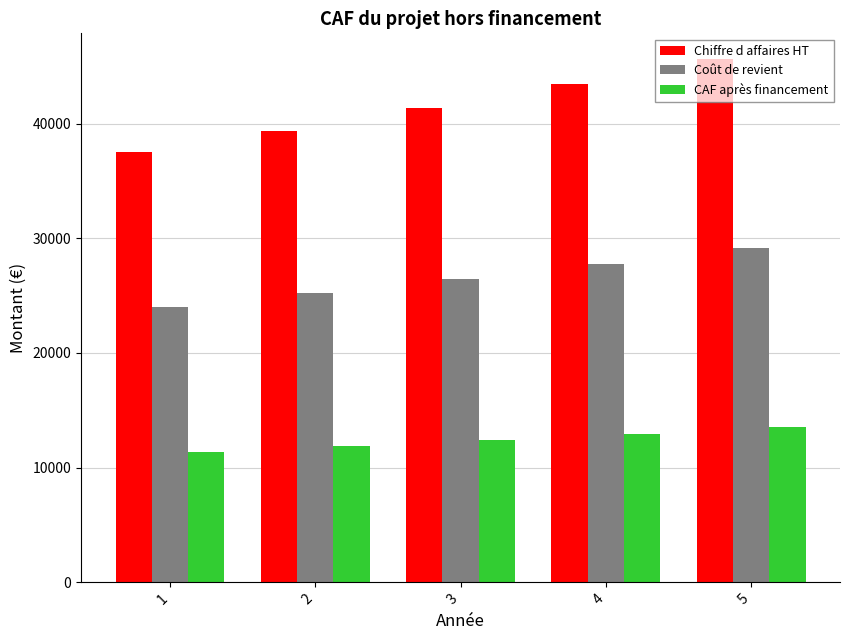

The value of Coût de revient at 2 is 25200.0. True or false?

True